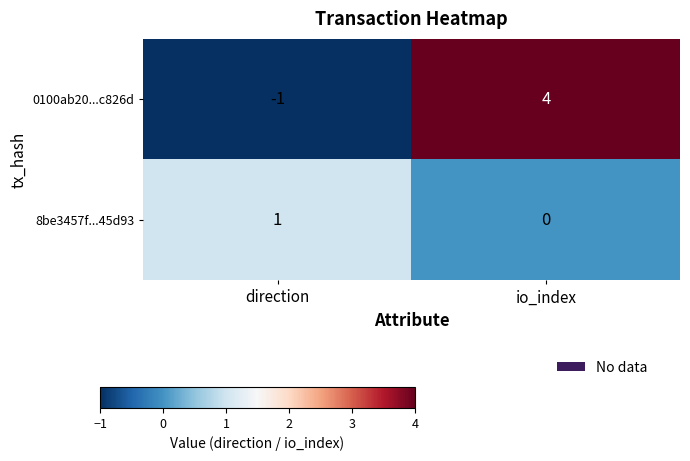

At which category is the sum across all series the highest?

io_index